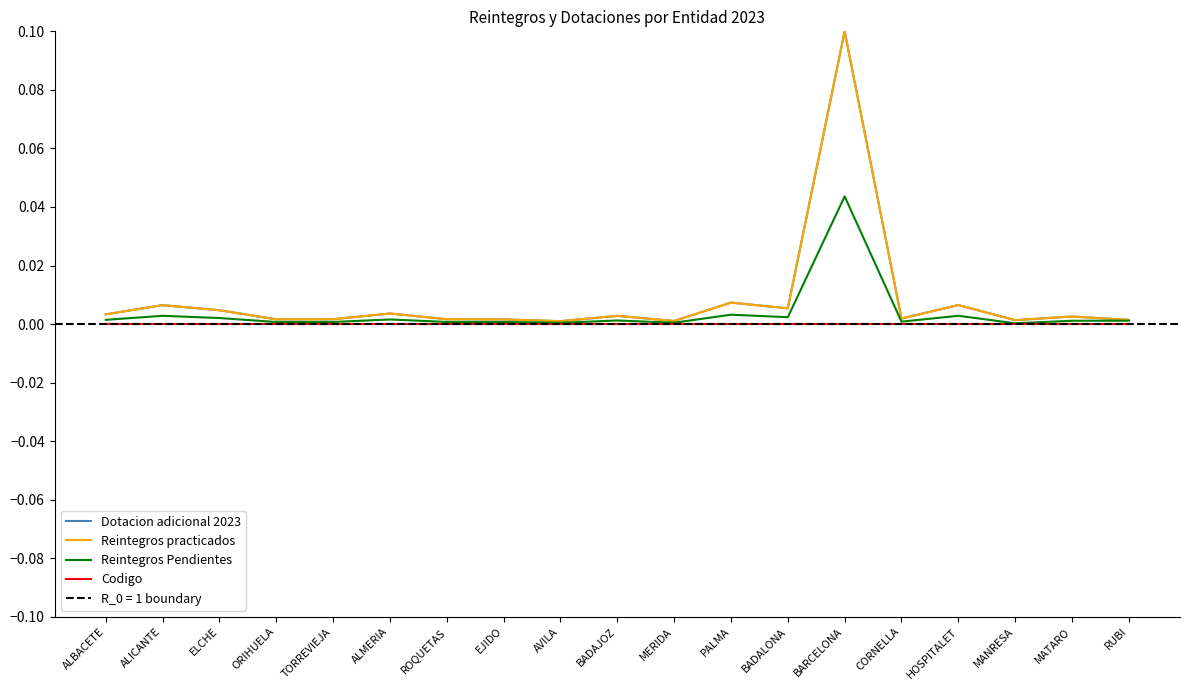

Where is the first local minimum for Reintegros practicados?

ORIHUELA